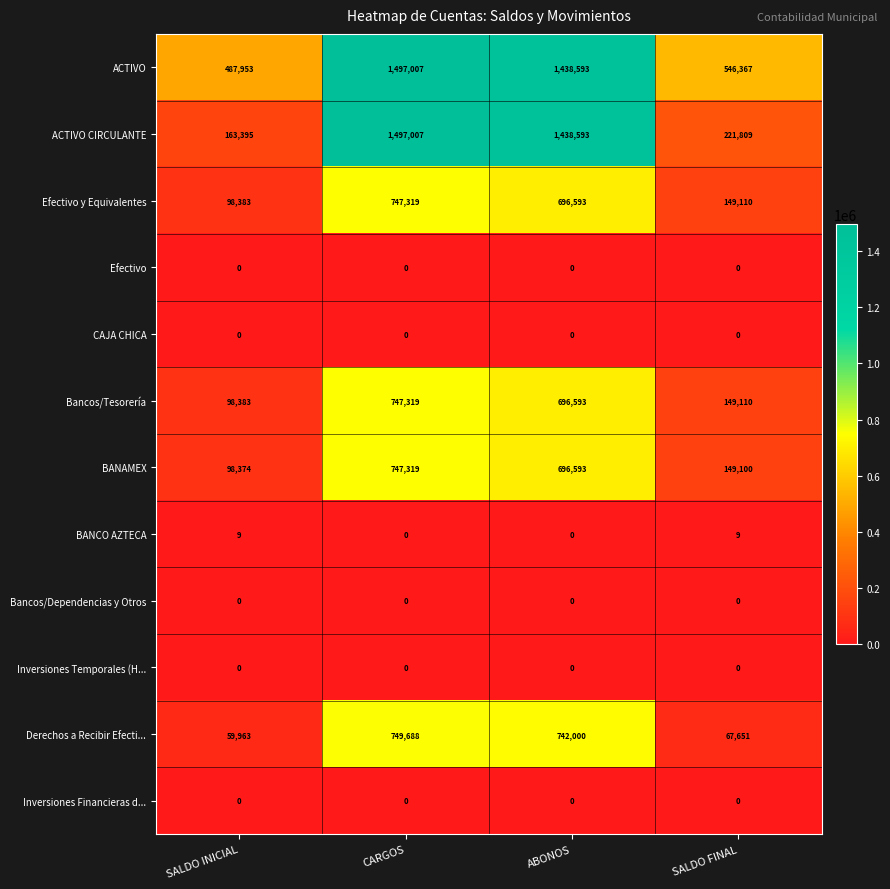

What is the total value across all series at SALDO FINAL?

1283156